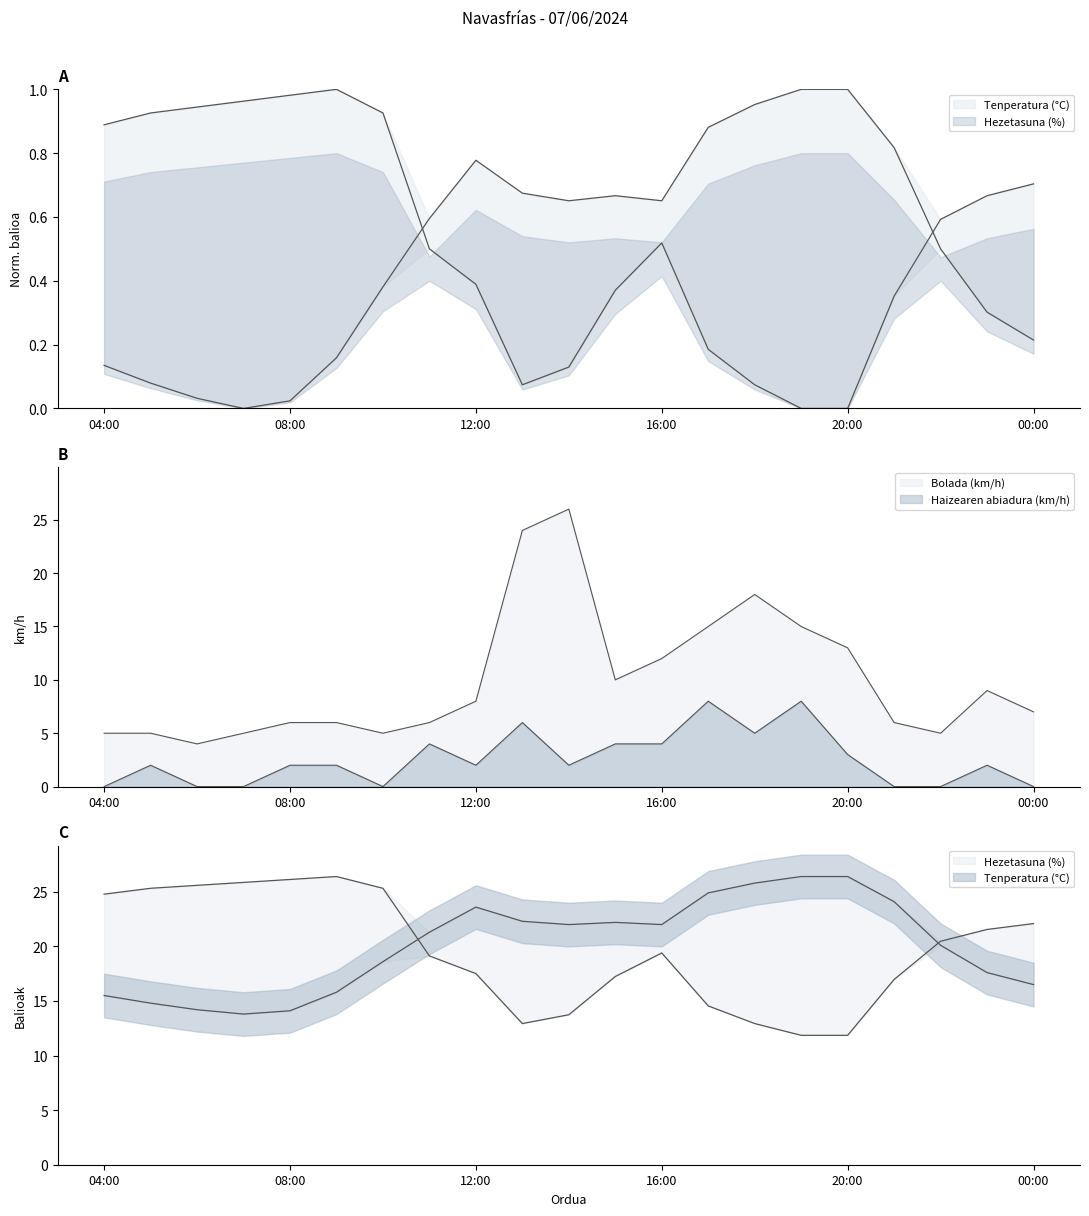

True or false: Tenperatura (°C) has more than 2 points higher than both neighbors.

False